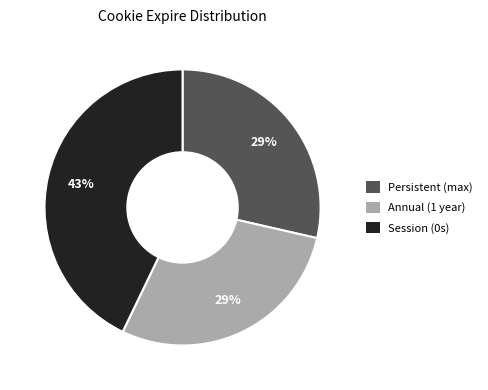

Is there any slice that represents more than half of the pie?

No